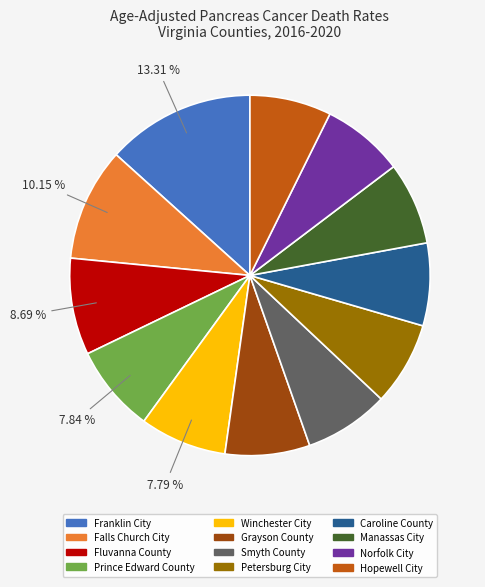

Approximately how many times larger is the value at Prince Edward County compared to Winchester City?

1.0